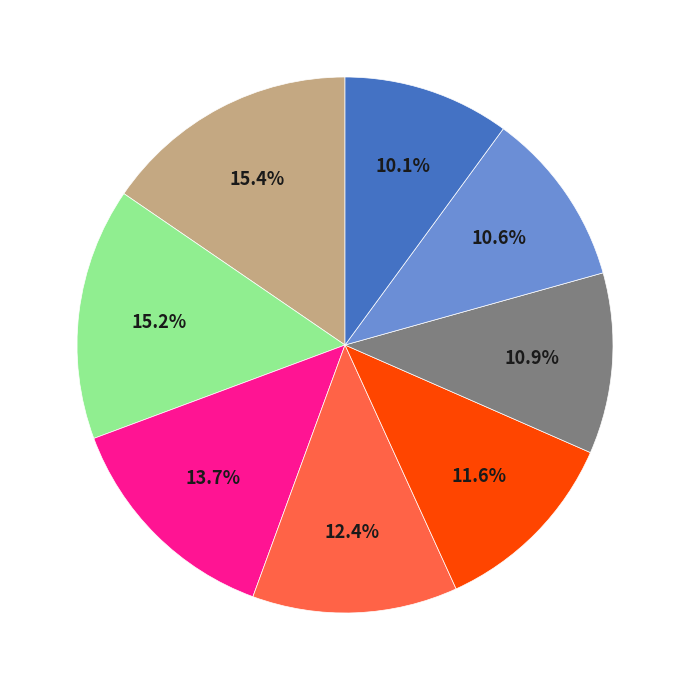

How many slices are in this pie chart?

8